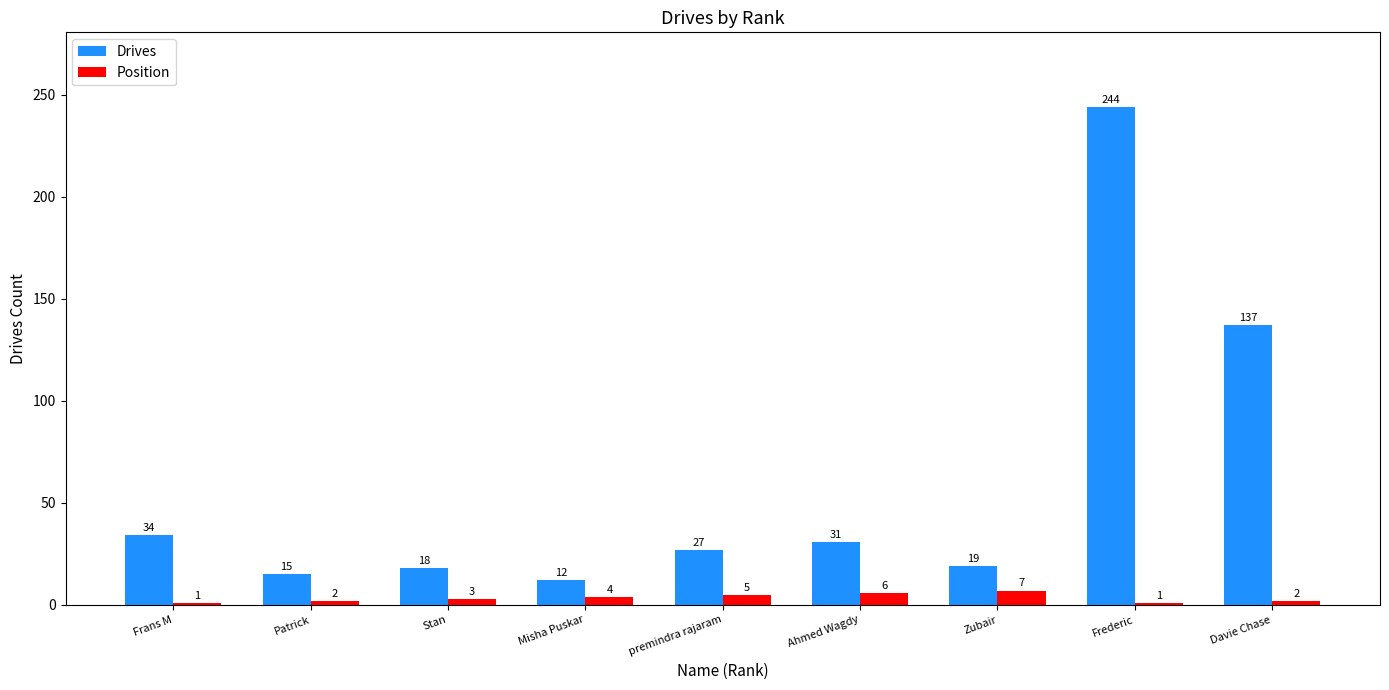

Does the chart contain any negative values?

No